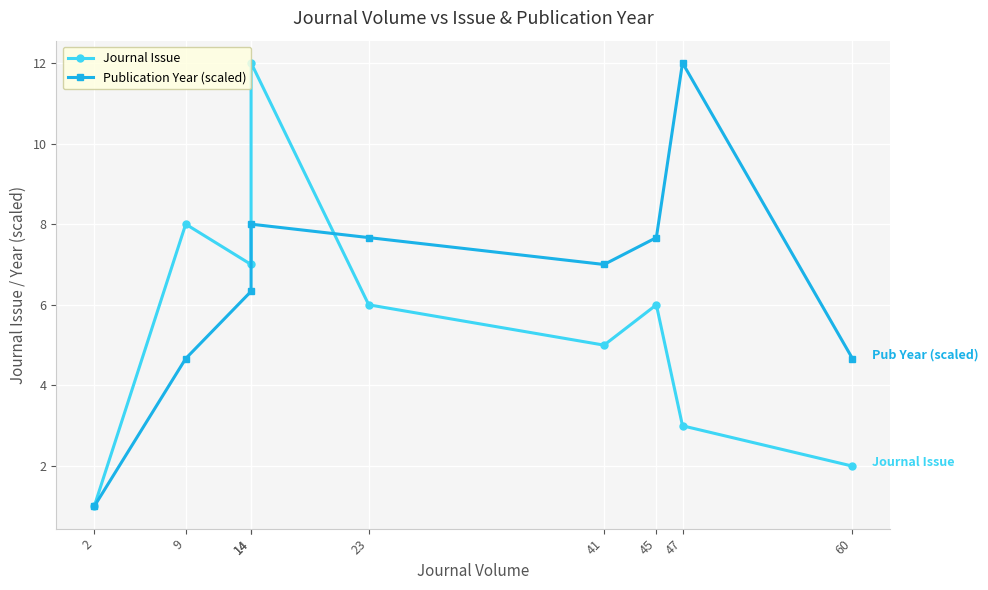

How many data points in Journal Issue are less than 6?

4